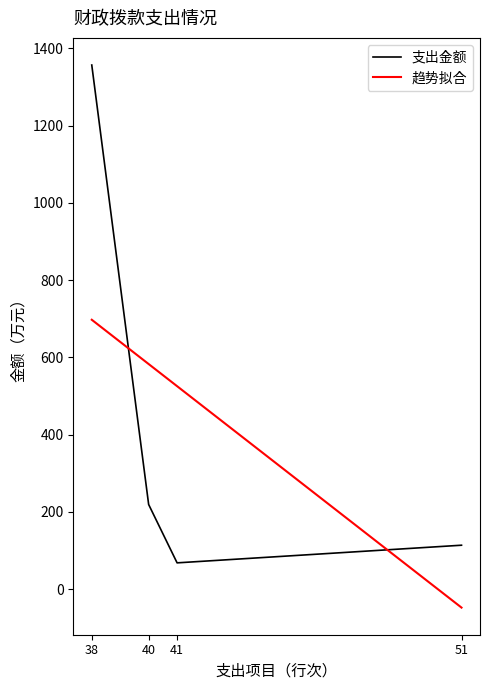

Rank the categories by 支出金额 value from lowest to highest.

41, 51, 40, 38